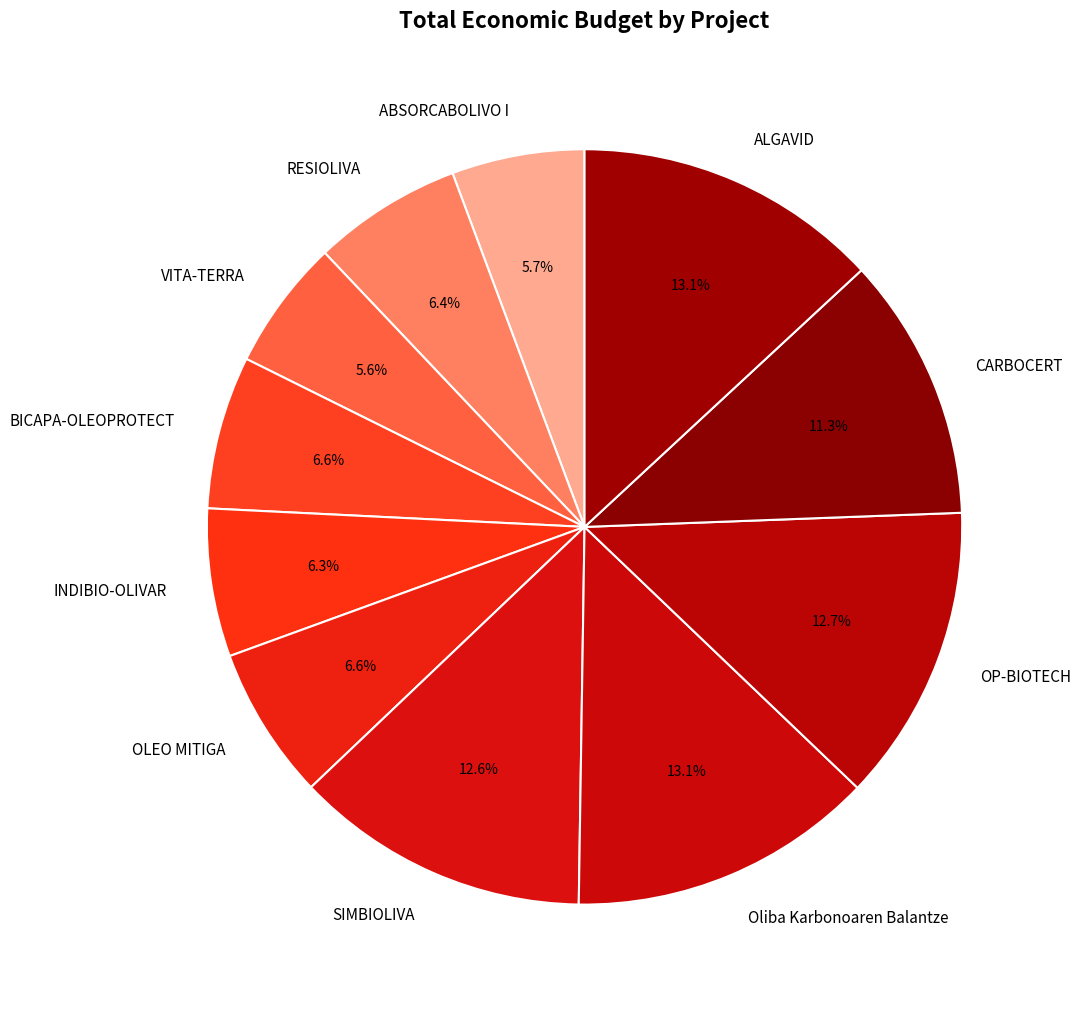

Count the number of slices in the pie.

11